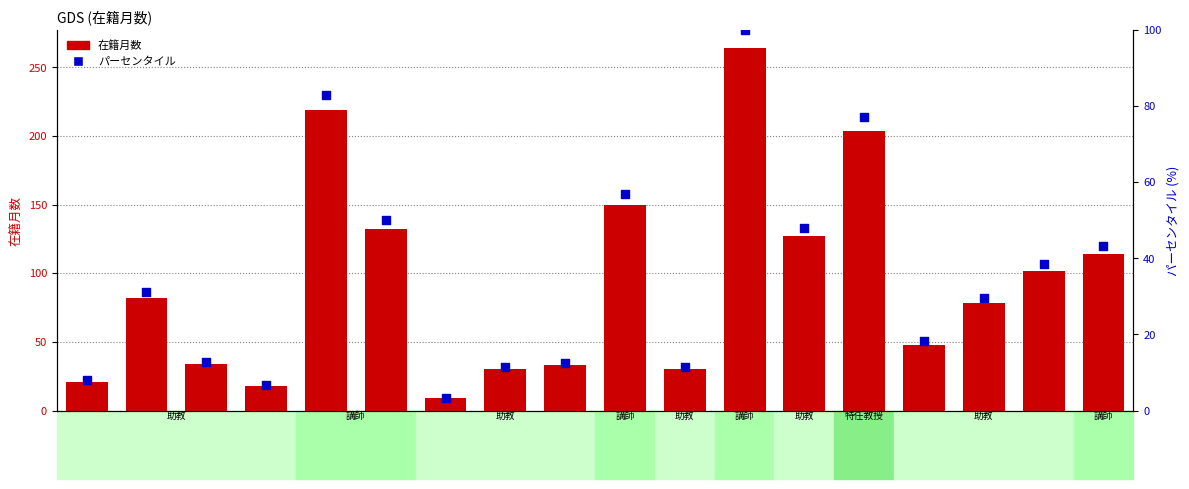

What are all the series names shown in the legend?

在籍月数, 在籍月数 パーセンタイル